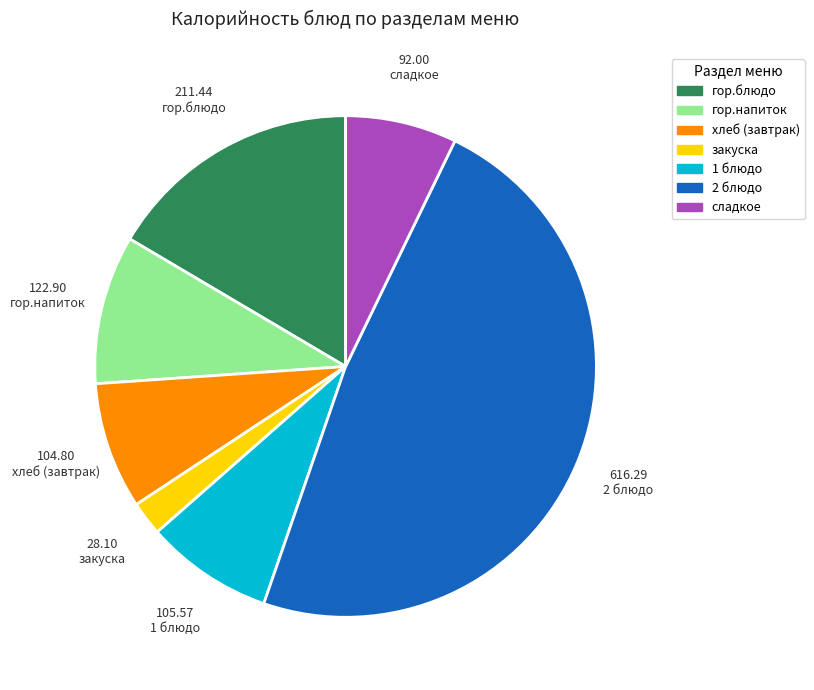

Is there a majority slice in this chart?

No